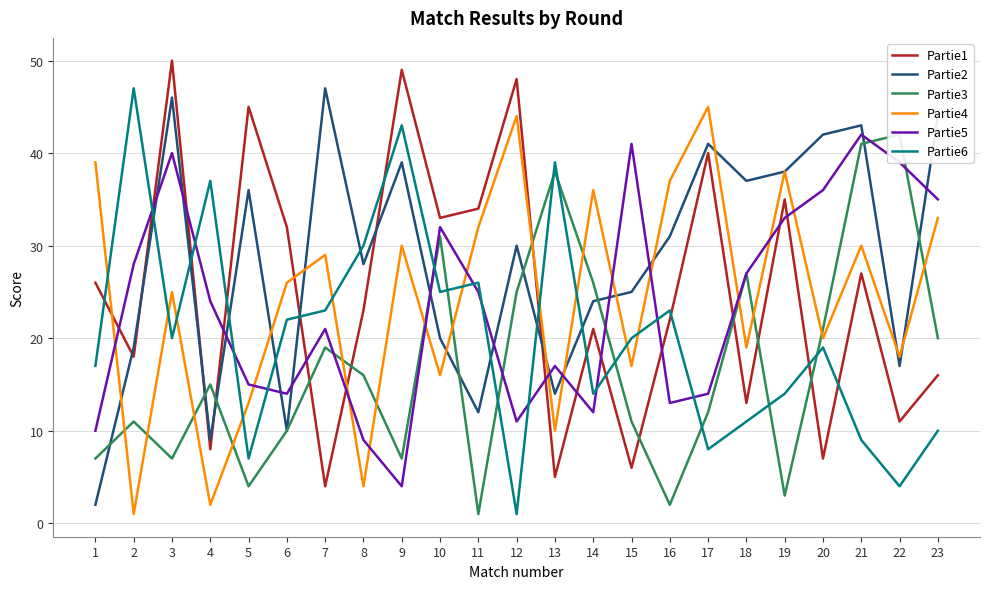

What is the smallest value displayed?

1